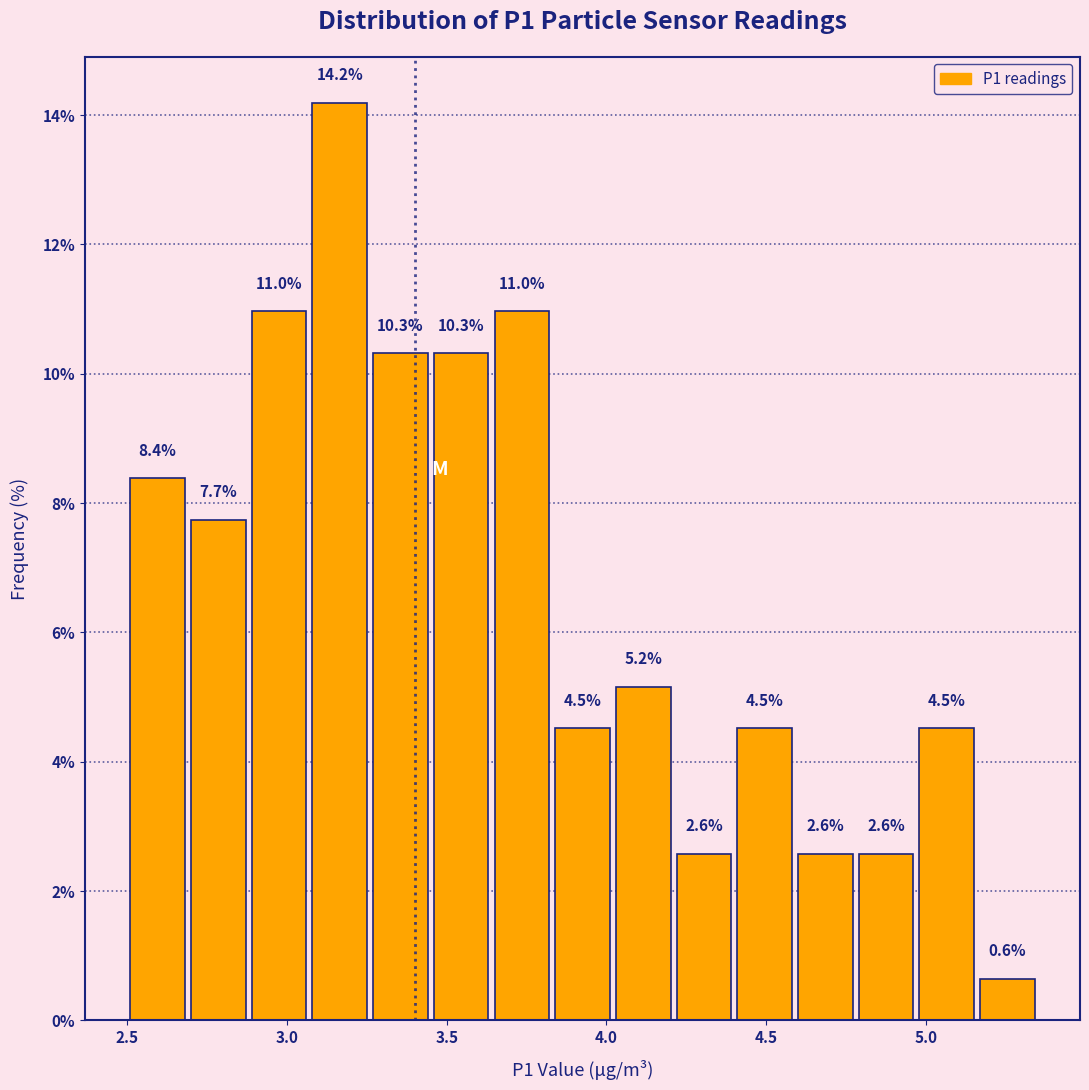

Around what value on the x-axis is the tallest bar? Give the approximate position of its centre, as read against the axis.

3.15